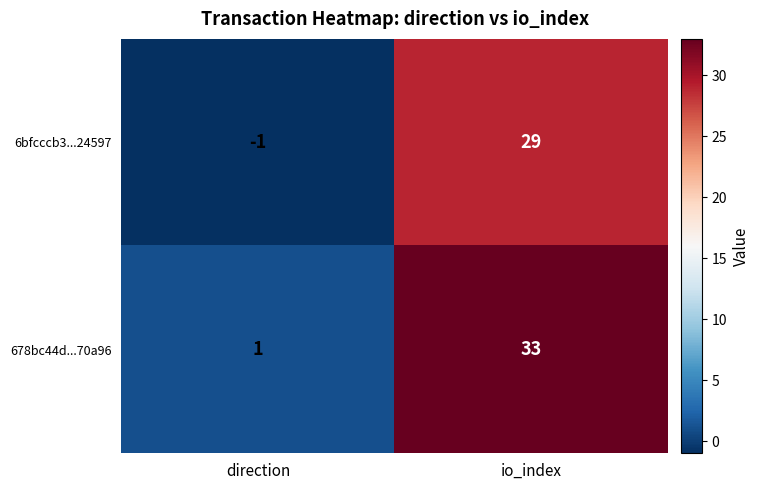

Reading left to right, extract all data points from this chart.

6bfcccb3...24597: direction=-1	io_index=29
678bc44d...70a96: direction=1	io_index=33